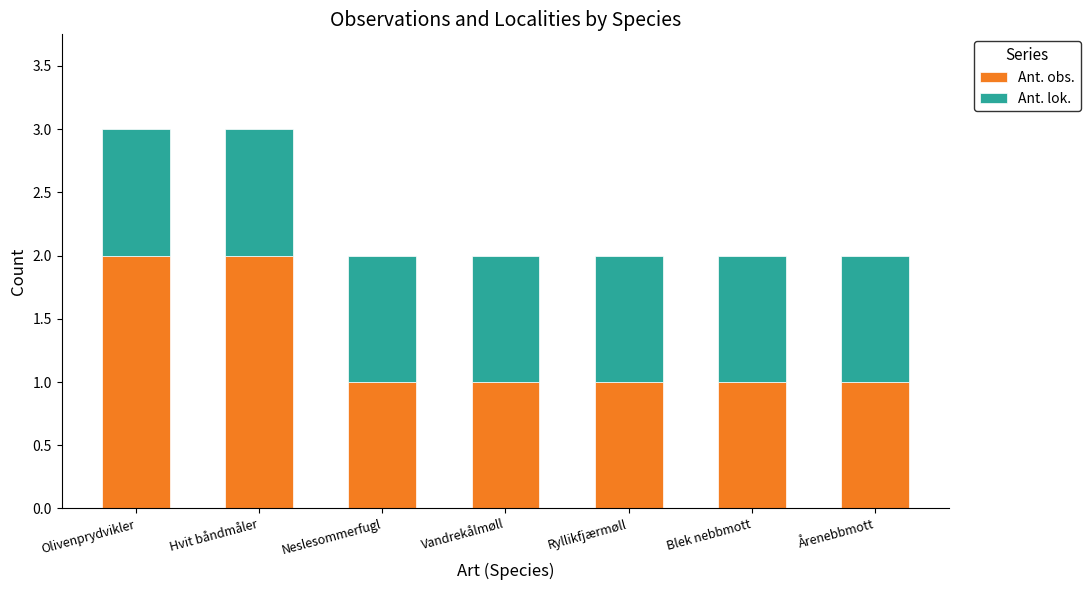

The value of Ant. obs. at Blek nebbmott is 0. True or false?

False